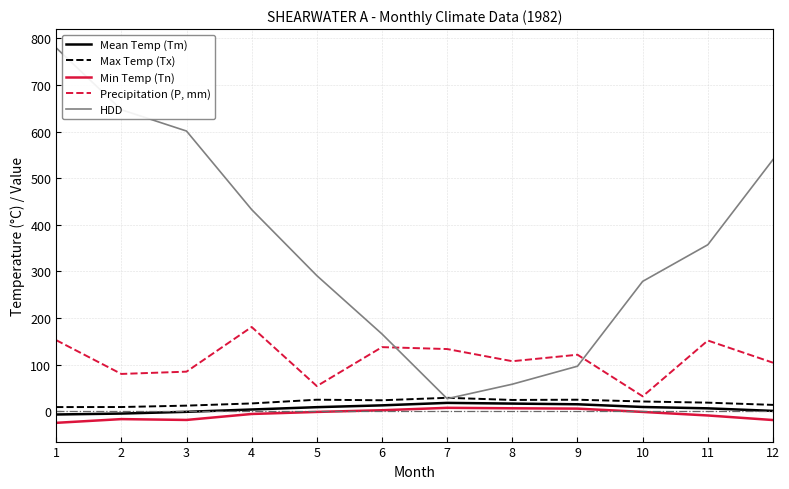

Count the number of data series in this chart.

5